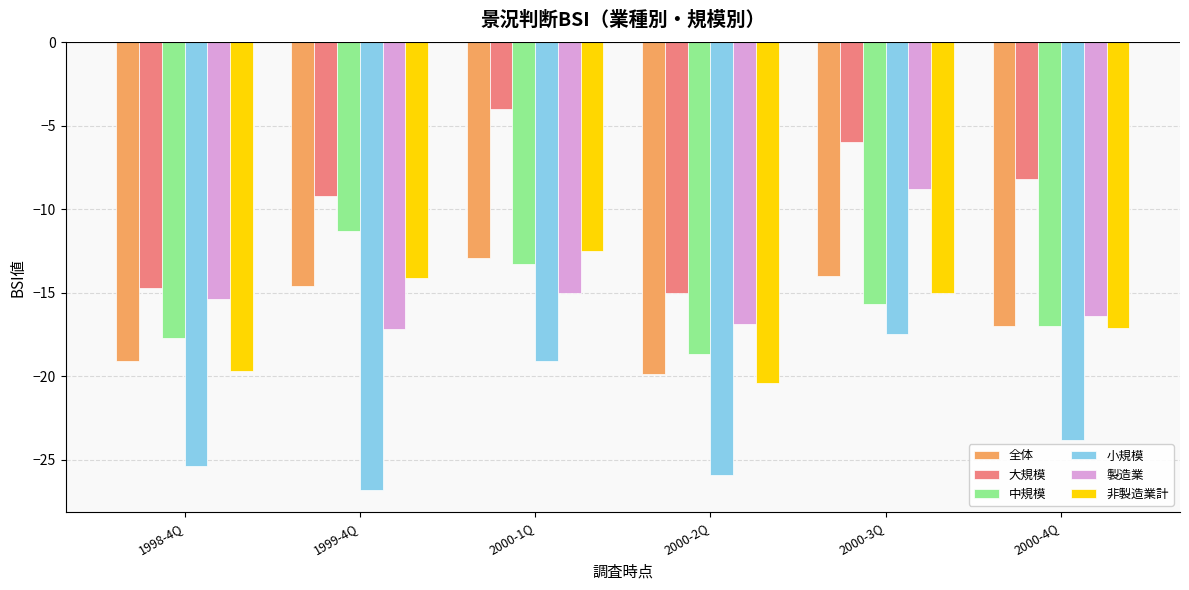

What is the difference between the second highest and second lowest values in the 全体 series?

5.1